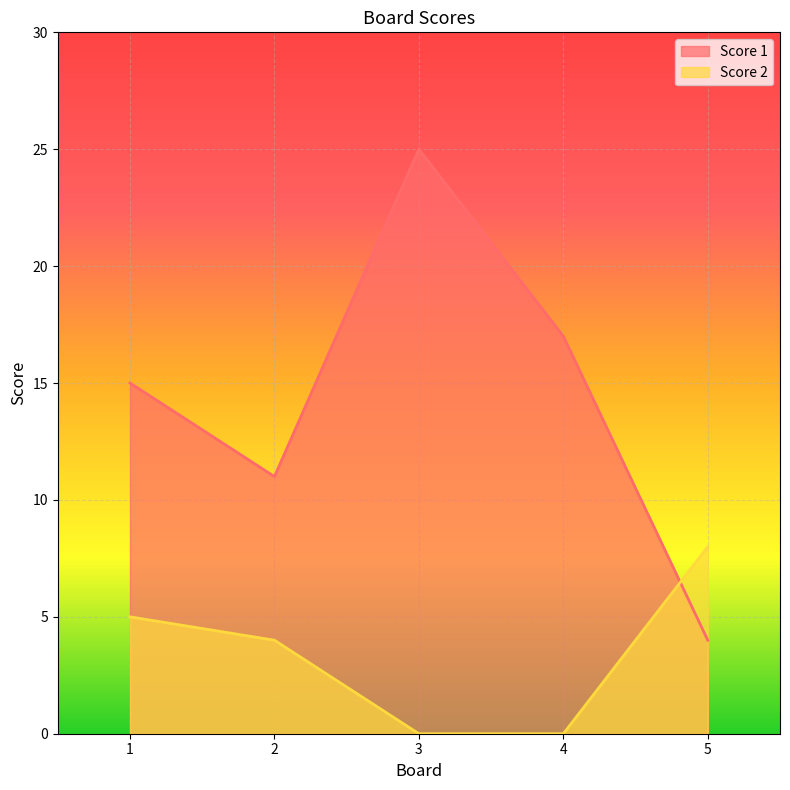

Which category has the lowest value across all series?

3